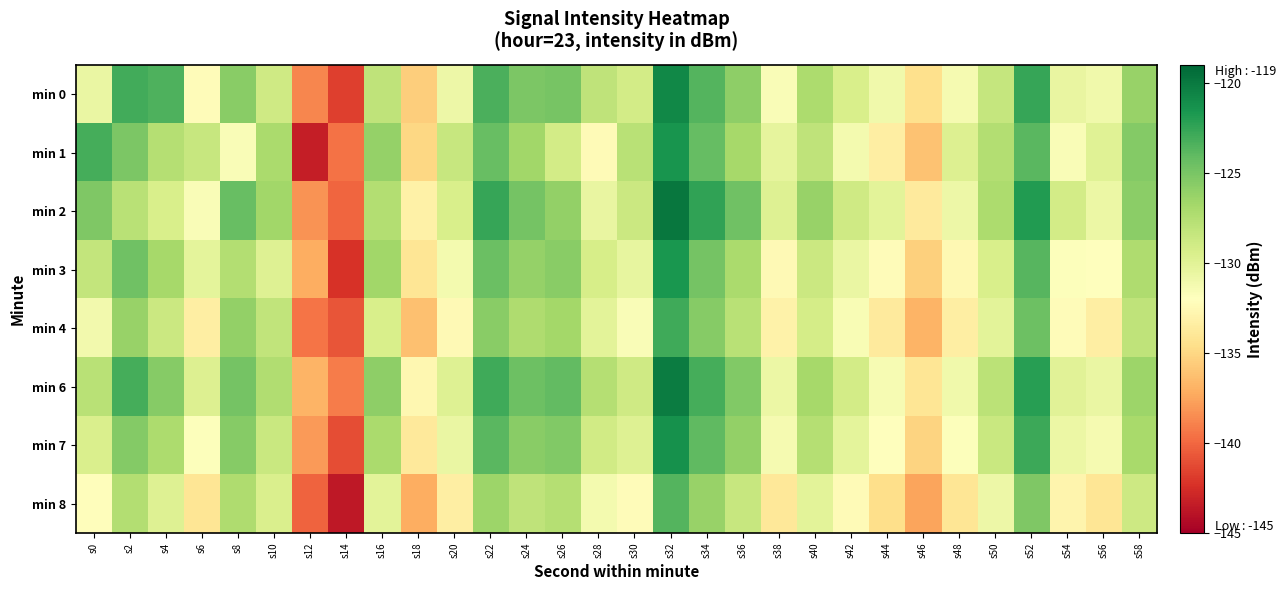

Rank the series by their maximum value, from highest to lowest.

min 2, min 6, min 0, min 7, min 1, min 3, min 4, min 8